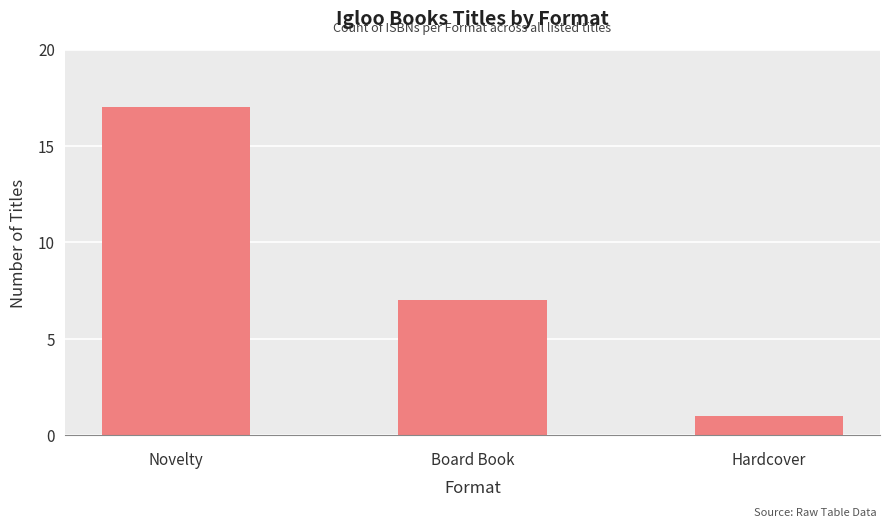

Does the chart contain any negative values?

No